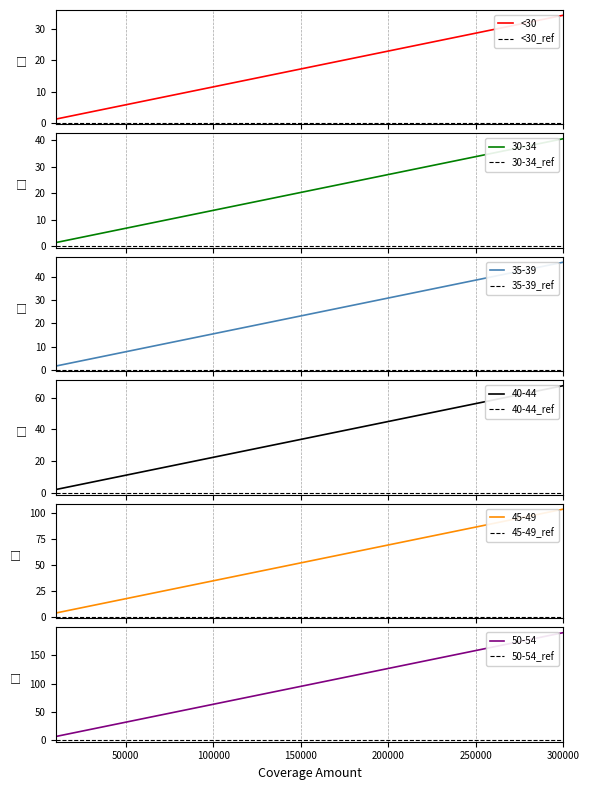

Is the value of 35-39 at 270000 greater than the value of 45-49 at 280000?

No